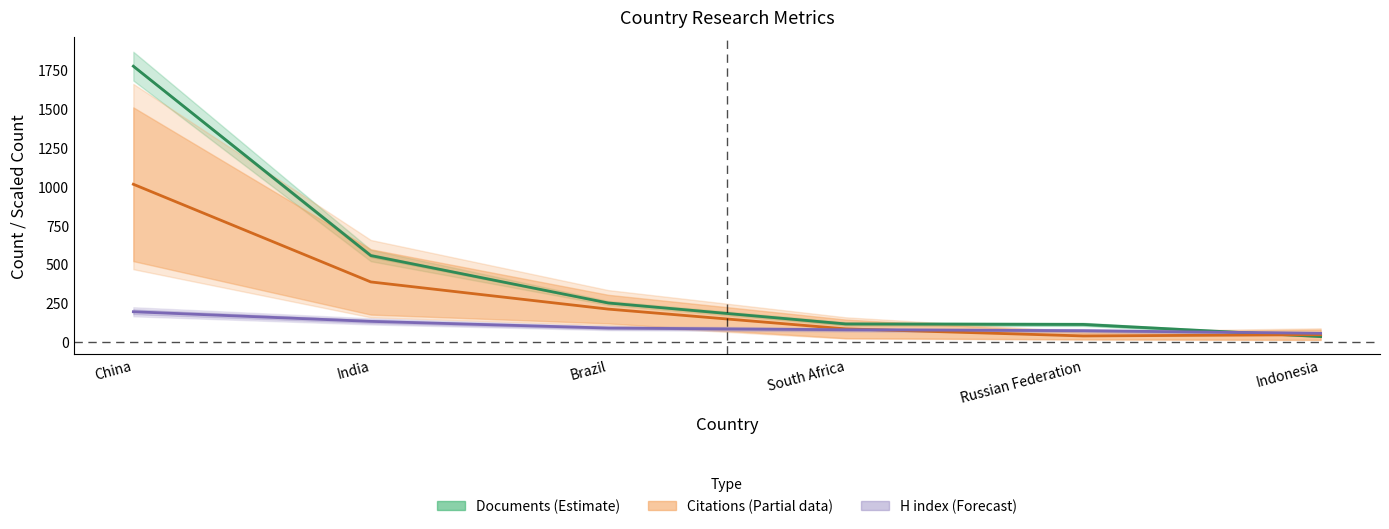

What is the total value across all series at China?

2988.4